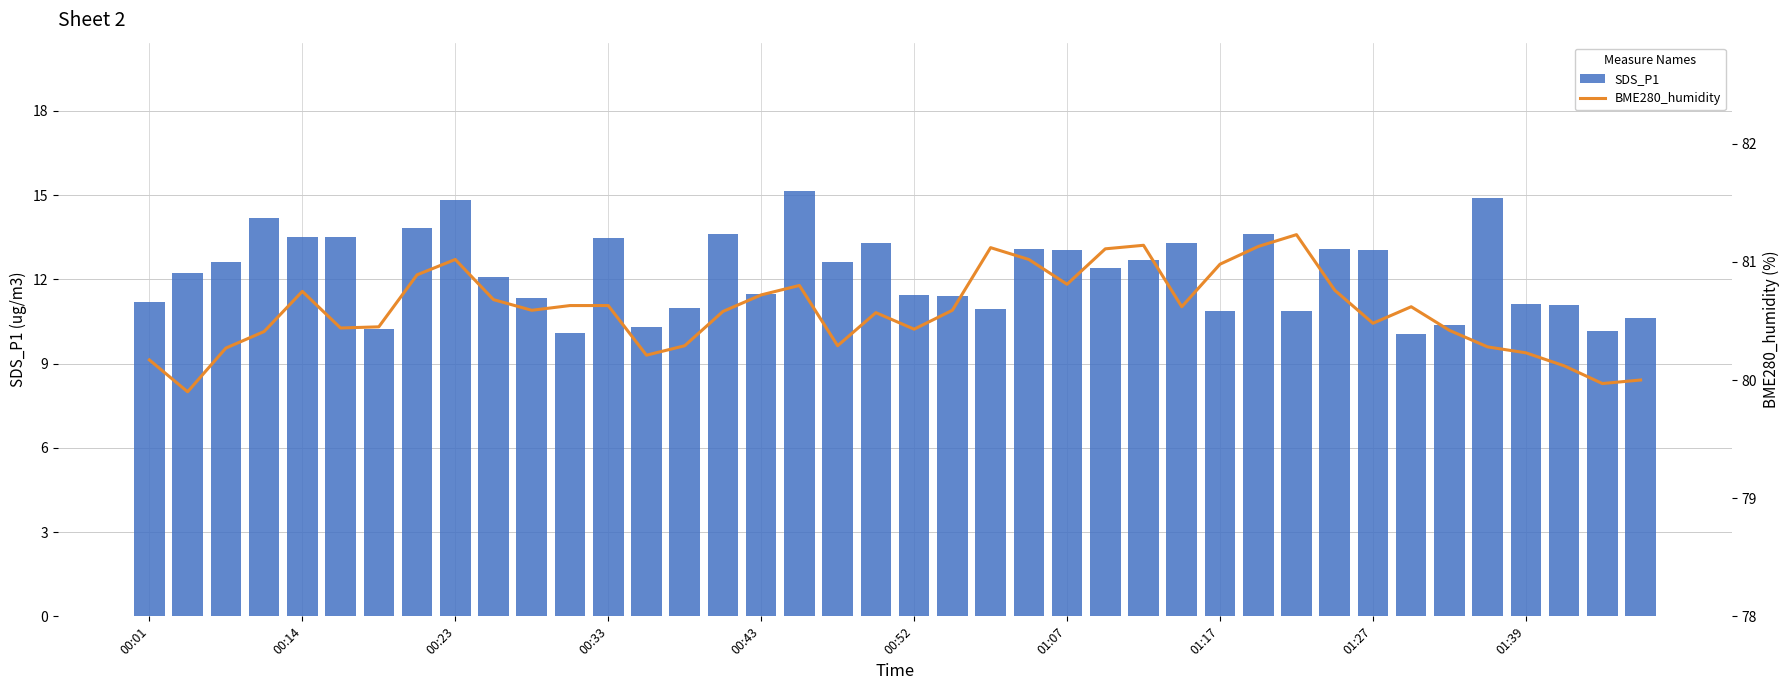

What is the minimum value shown in the chart?

10.1